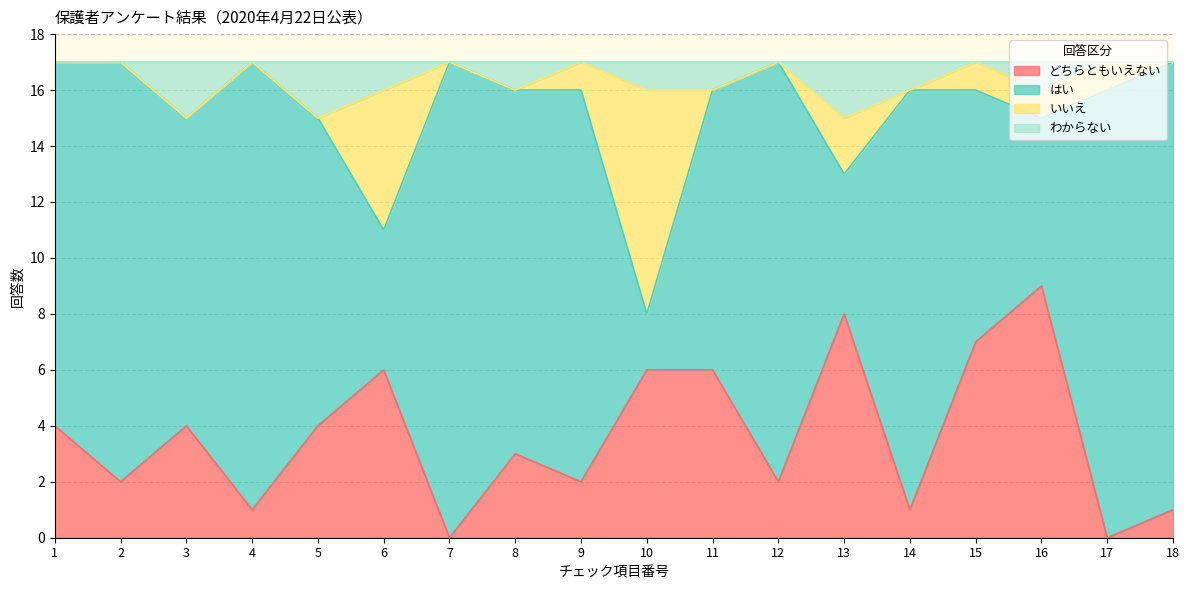

The value of どちらともいえない at 5 is 4. True or false?

True